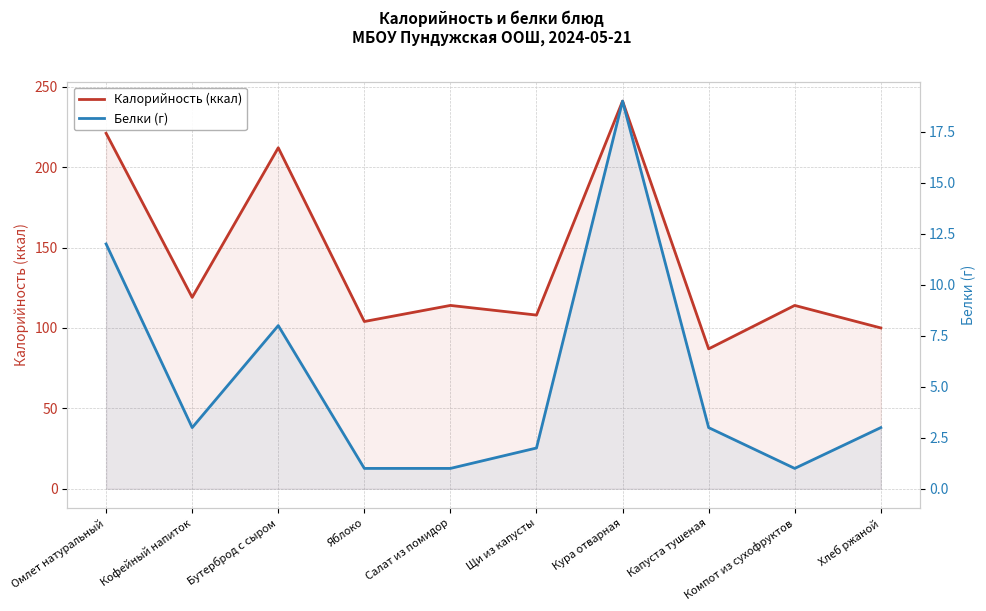

What is the difference between the highest and lowest values at Омлет натуральный?

209